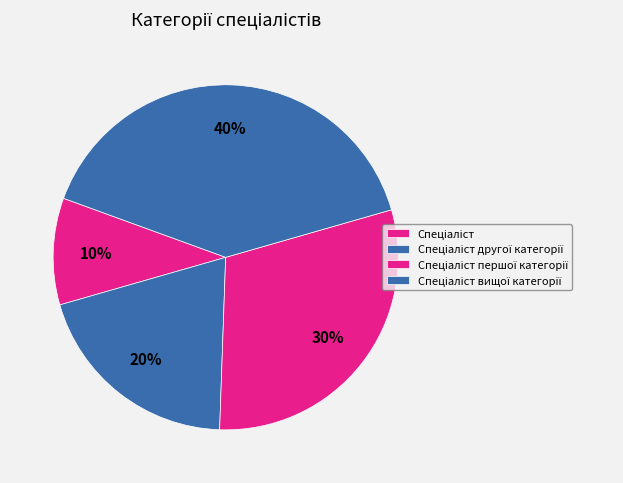

How many slices are in this pie chart?

4